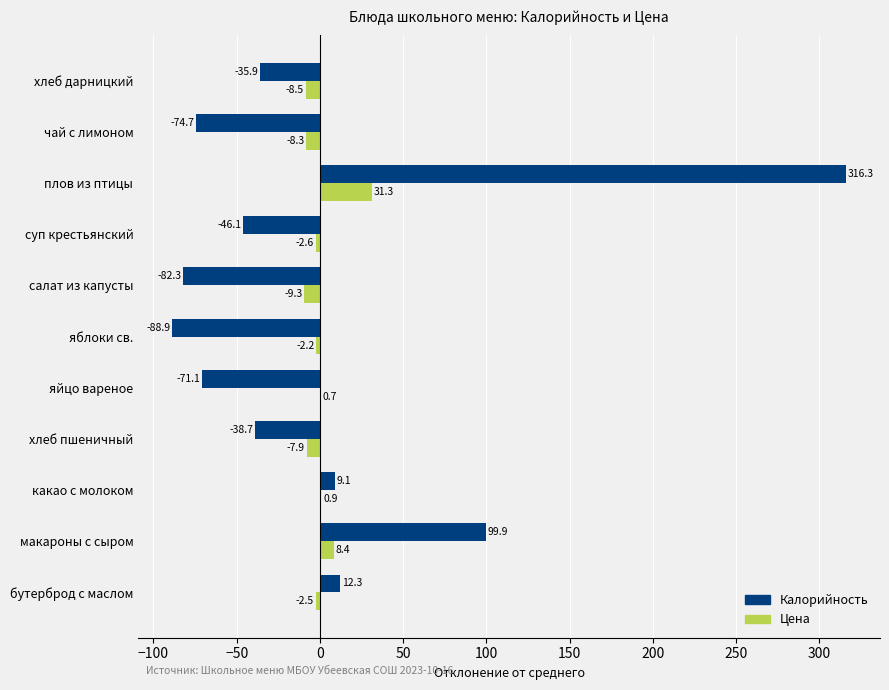

True or false: Цена has a value of 0.7 at яйцо вареное.

True